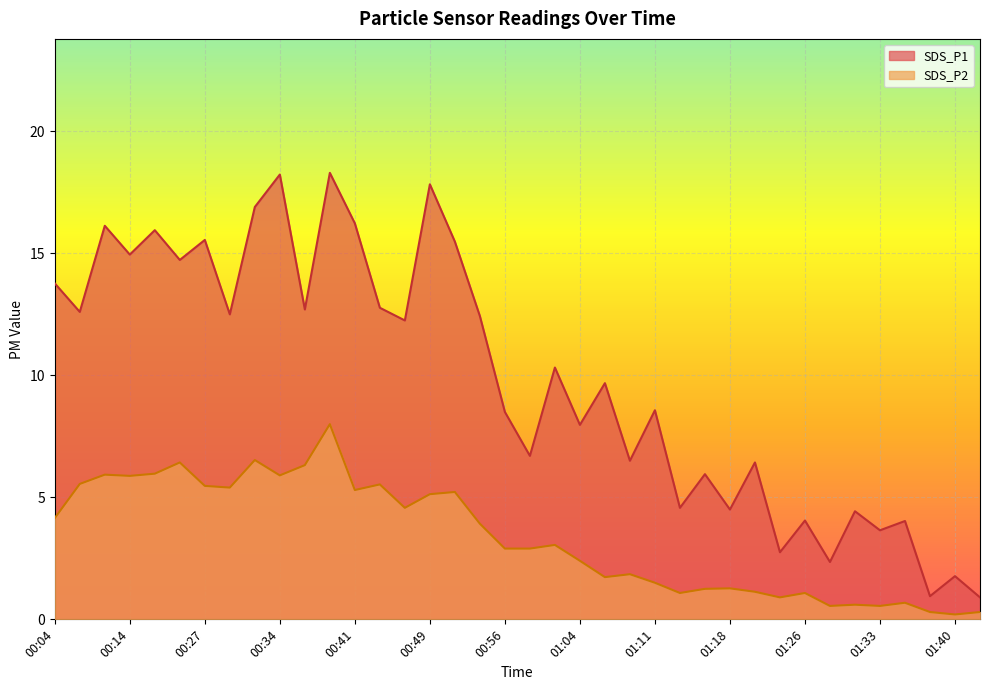

Where does the SDS_P1 series first go above 10?

00:04